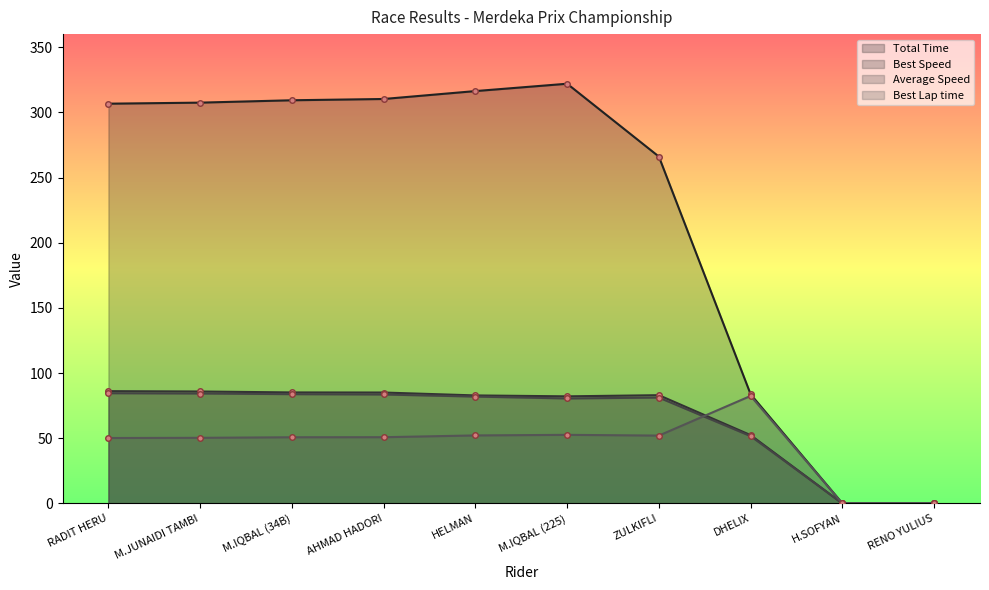

At which category is the sum across all series the highest?

M.IQBAL (225)